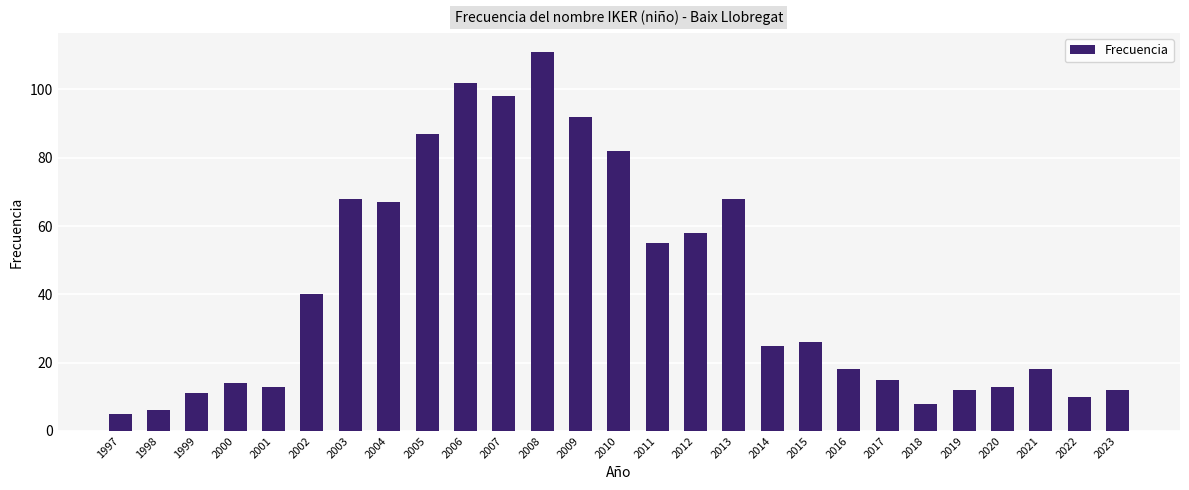

Does the chart contain stacked bars?

No